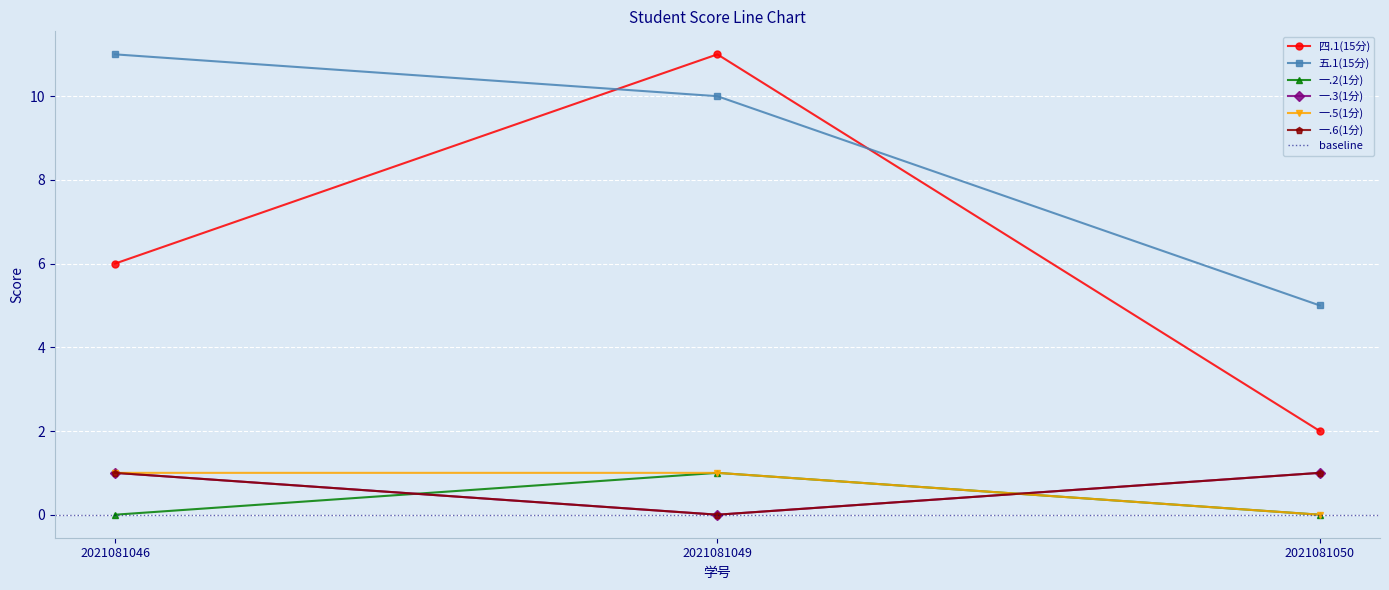

Is this an area chart (filled region under the line)?

No